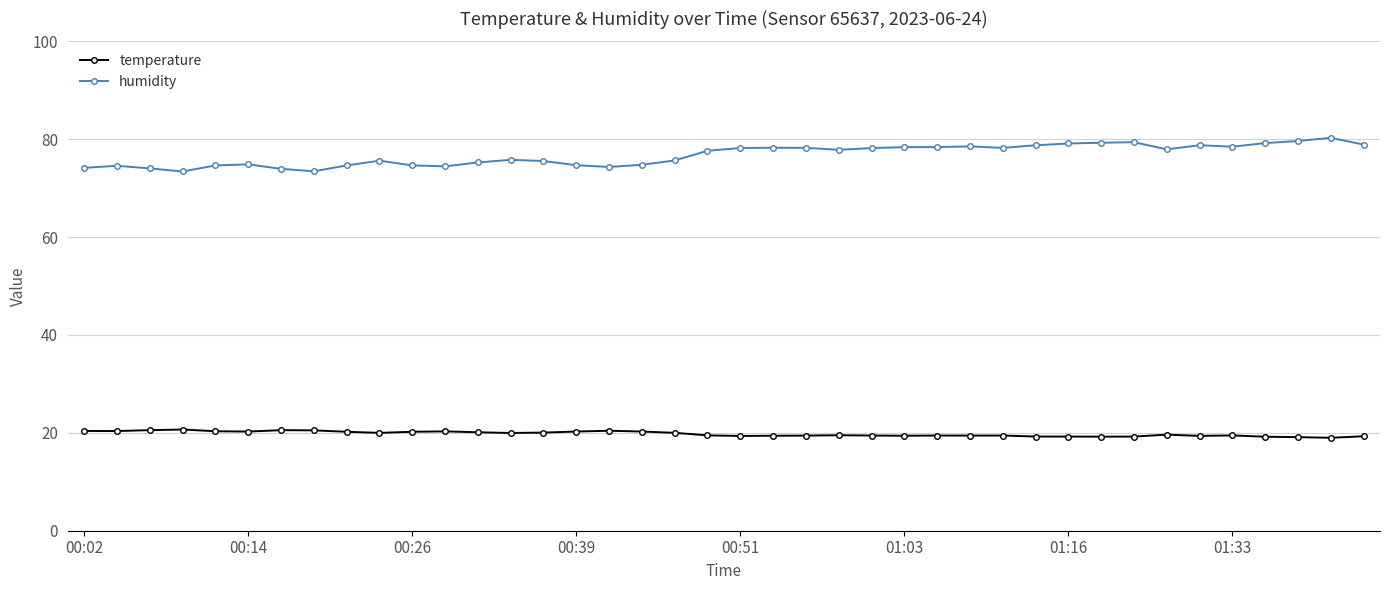

True or false: humidity and temperature intersect in this chart.

False